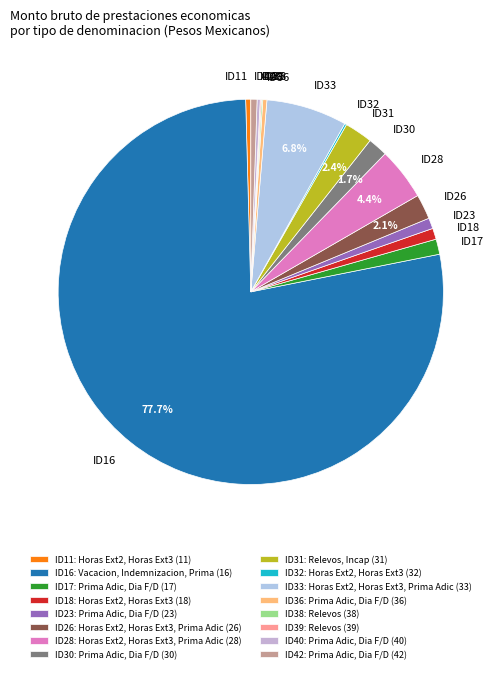

Is the sum of ID26 and ID11 greater than half?

No